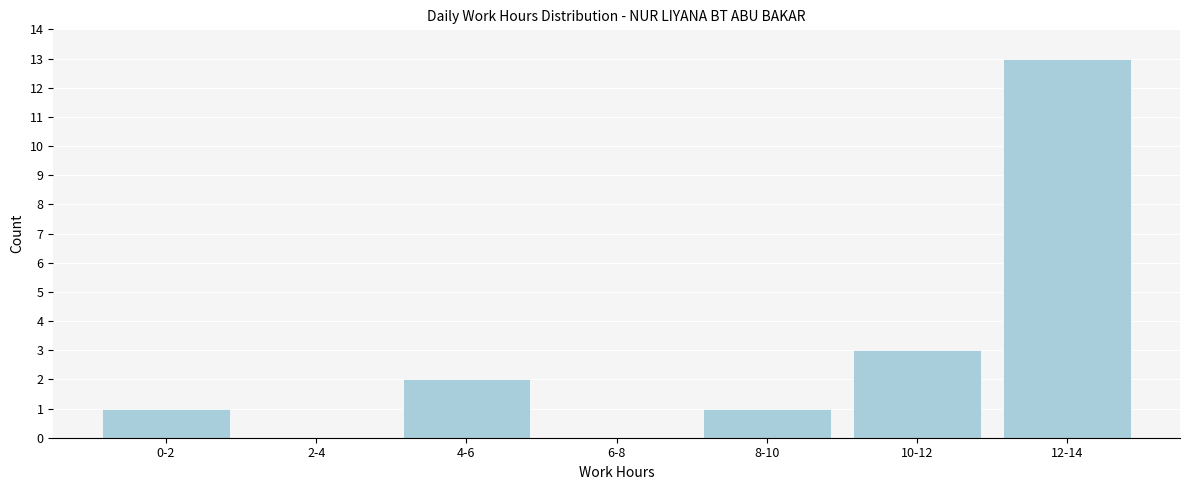

Reading right to left, list all the values displayed in this chart.

12-14=13	10-12=3	8-10=1	6-8=0	4-6=2	2-4=0	0-2=1